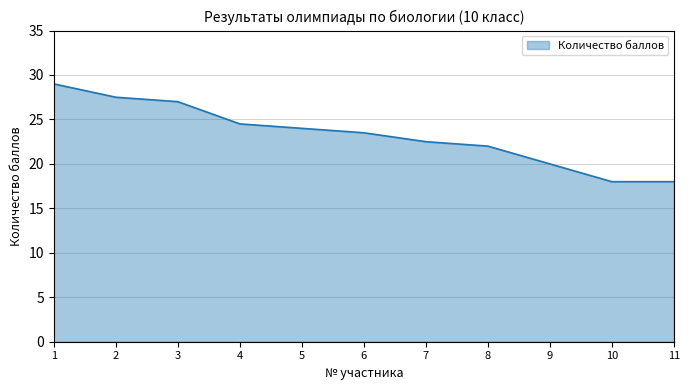

Is it true that the value at 3 is 10.3?

False